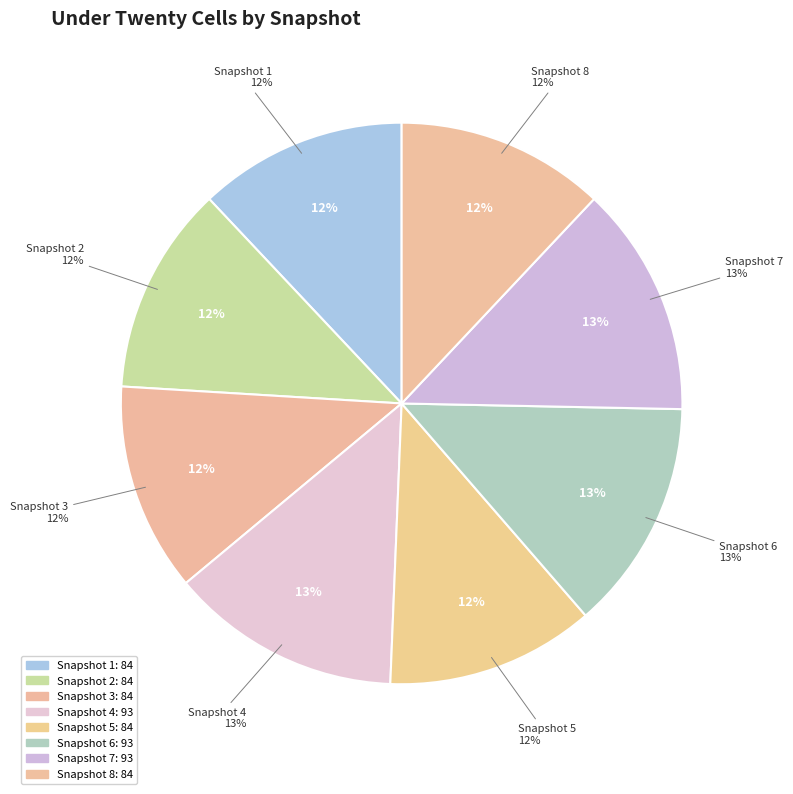

How many slices are in this pie chart?

8